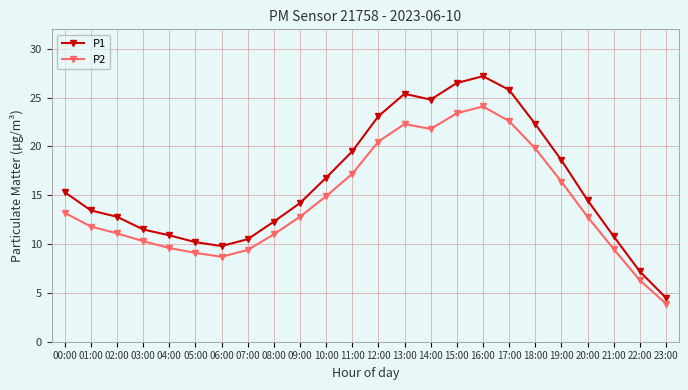

What is the sum of the P2 values at 14:00 and 17:00?

44.4